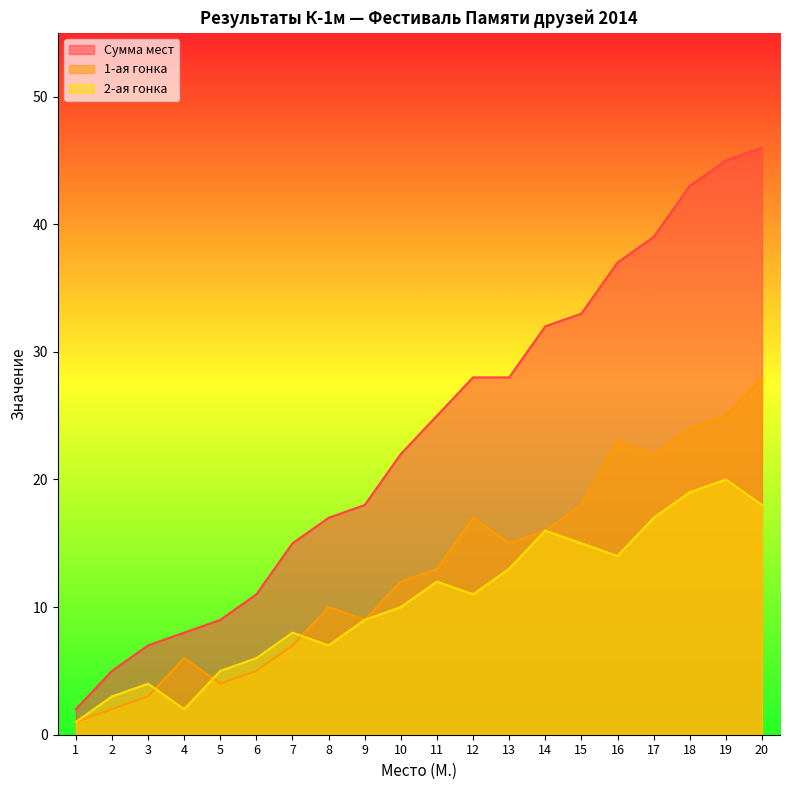

The value of Сумма мест at 16 is 37. True or false?

True